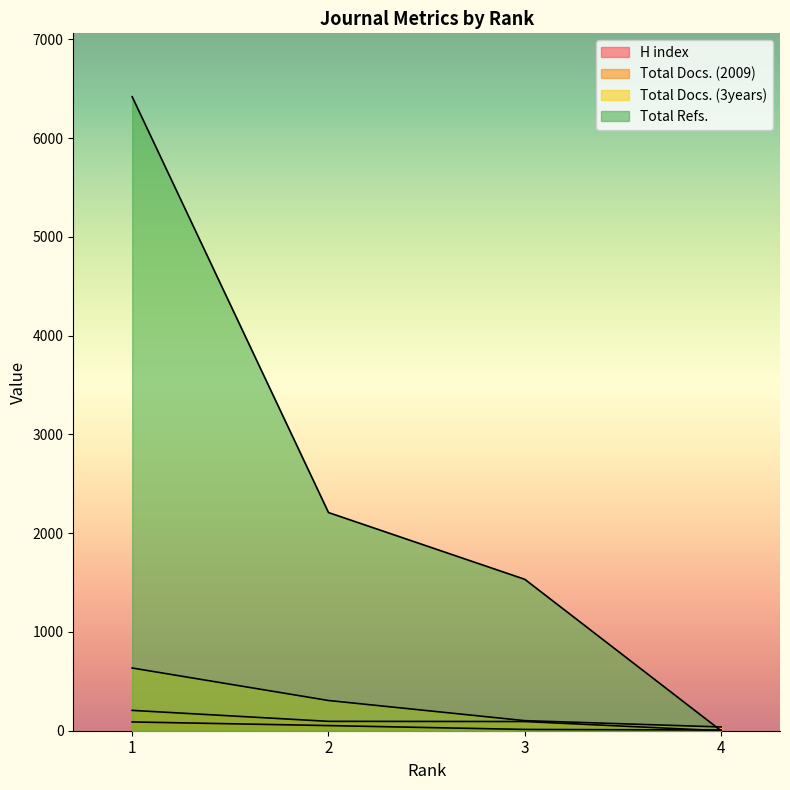

List the labels in order of Total Refs. value, smallest first.

4, 3, 2, 1